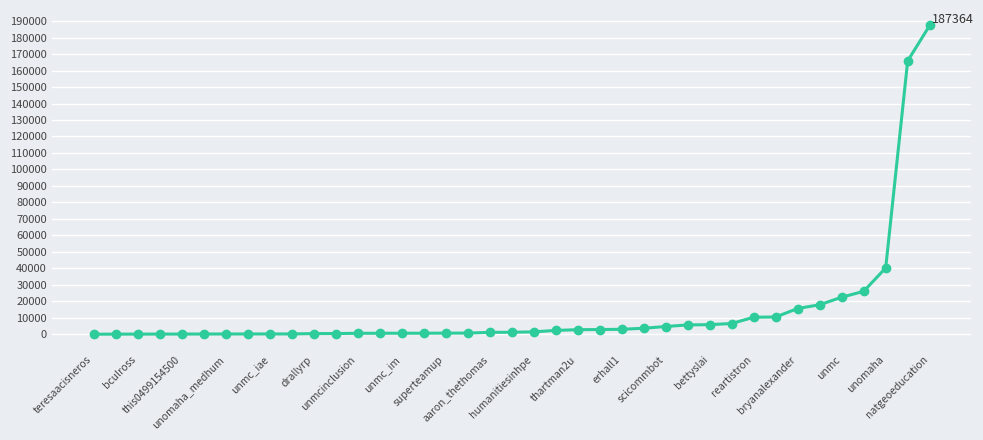

What is the average value?

13921